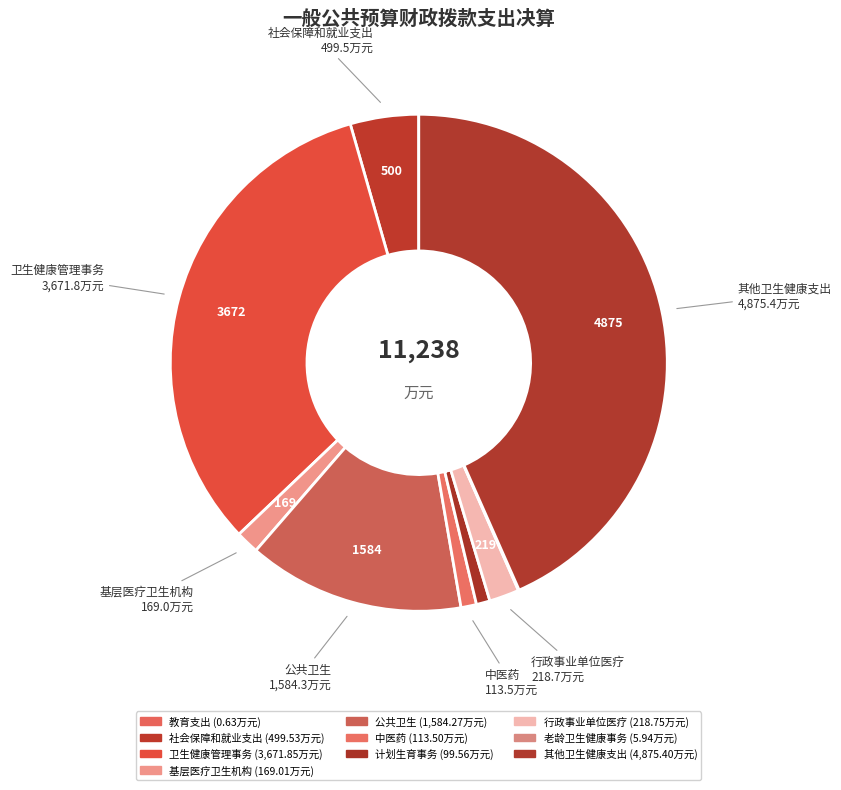

What is the change in value from 卫生健康管理事务 to 老龄卫生健康事务?

-3665.9